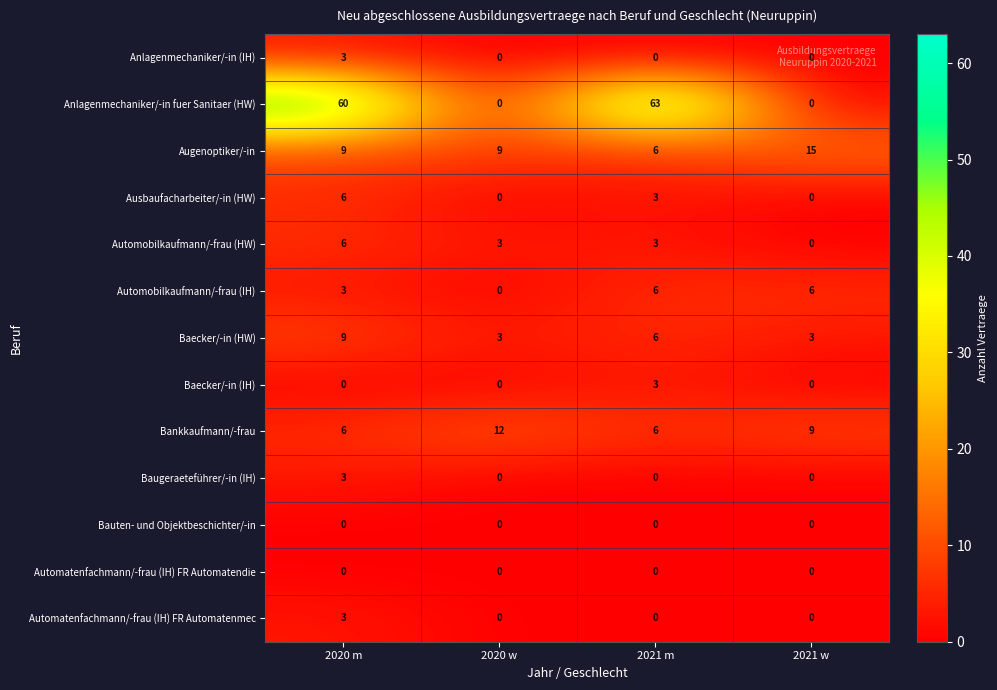

At which category is the sum across all series the highest?

2020 m